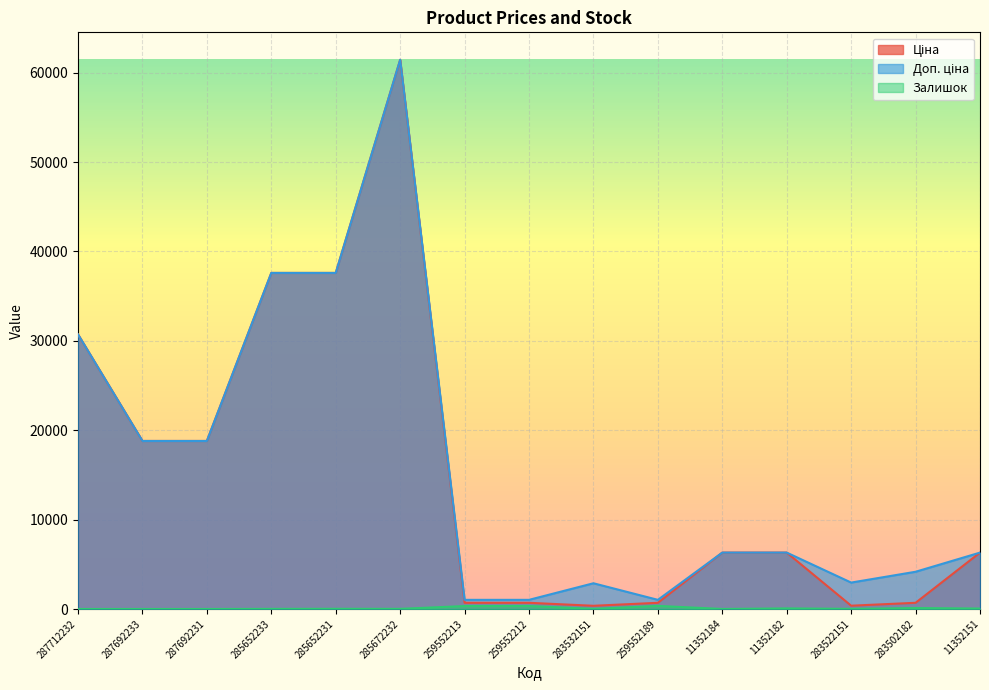

True or false: Залишок and Доп. ціна cross at least once.

False